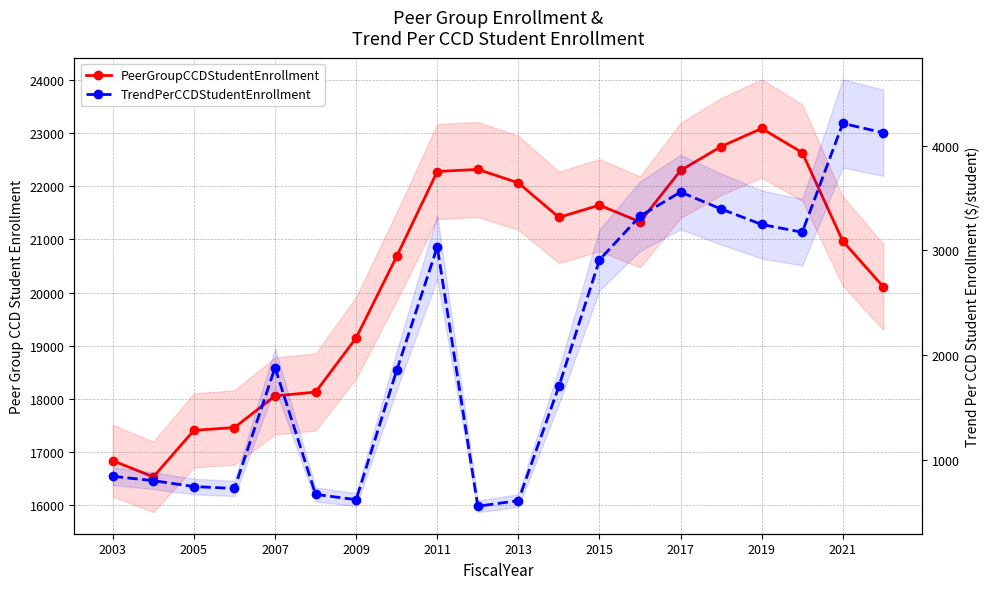

Is it true that PeerGroupCCDStudentEnrollment equals 11011.2 at 19?

False